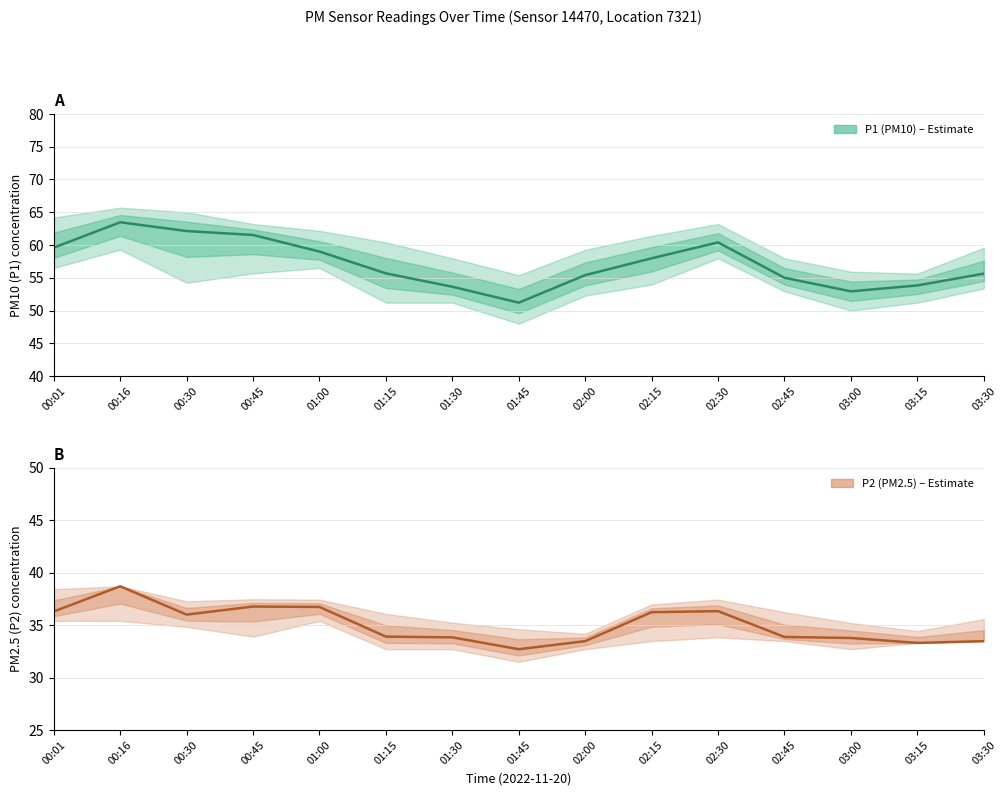

How many data points does each series have?

15